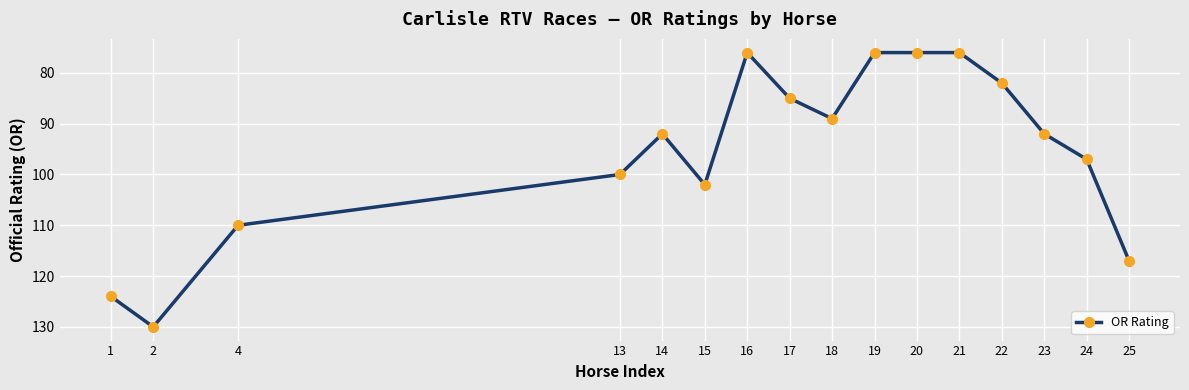

Reading left to right, list all the values displayed in this chart.

124	130	110	100	92	102	76	85	89	76	76	76	82	92	97	117